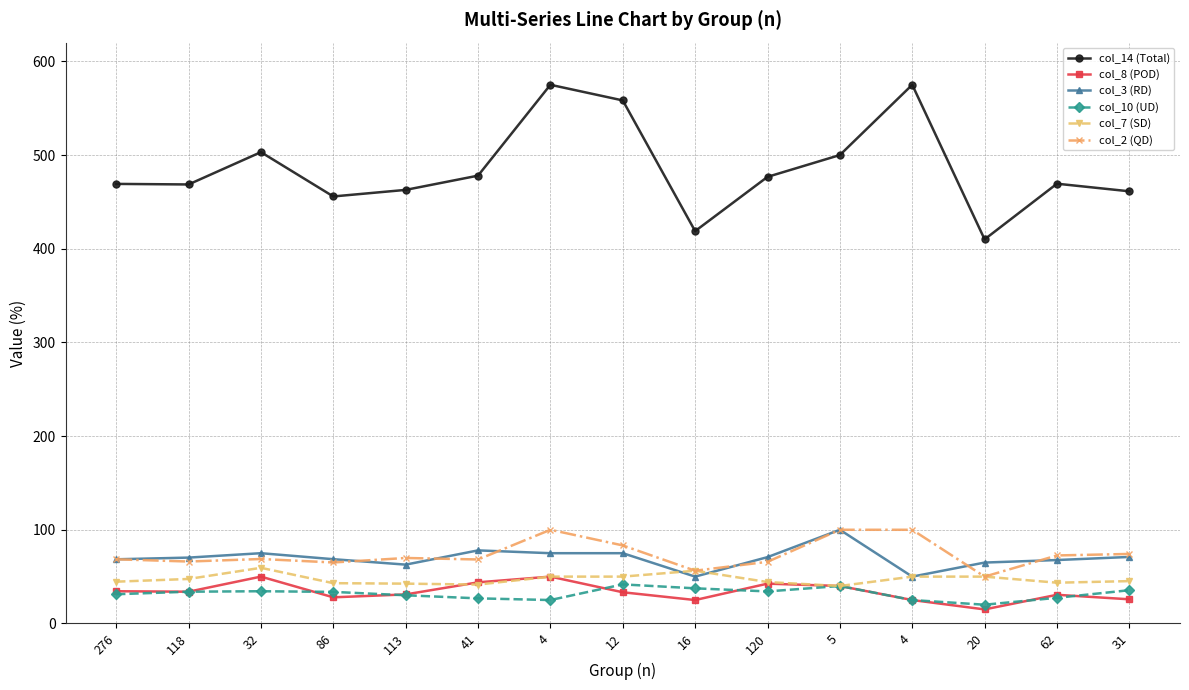

What is the average value of the col_7 (SD) series?

47.2